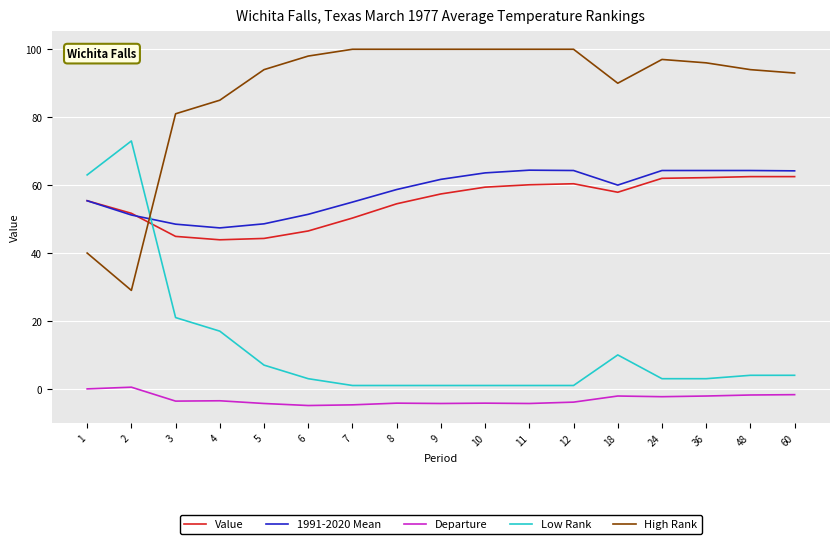

Read the Value value at 7.

50.3